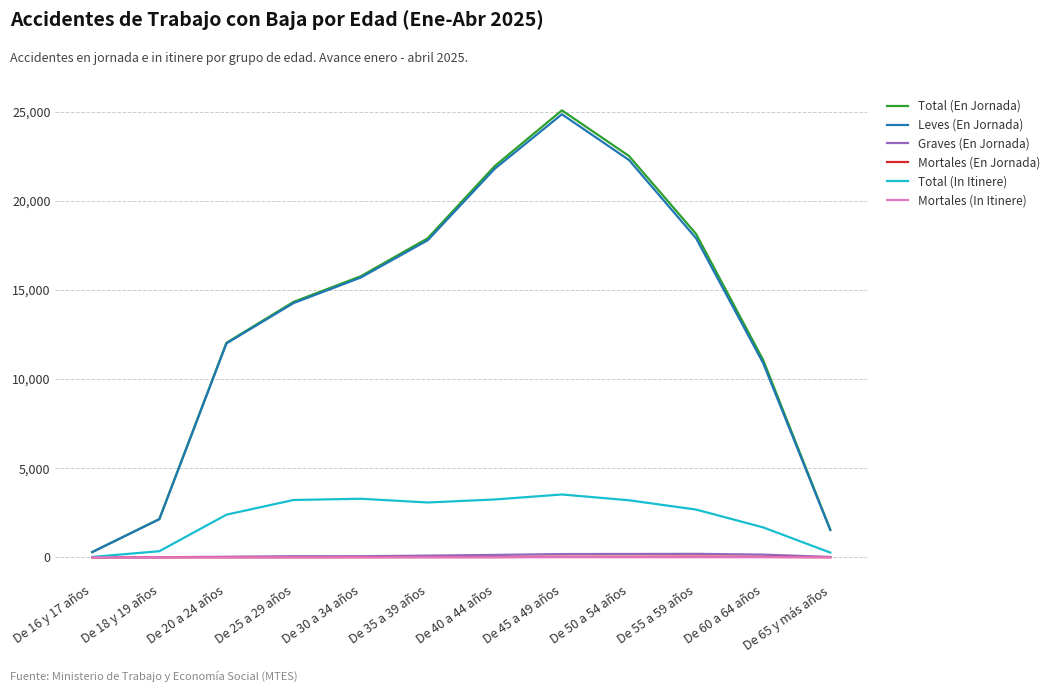

How many categories are shown in the chart?

12